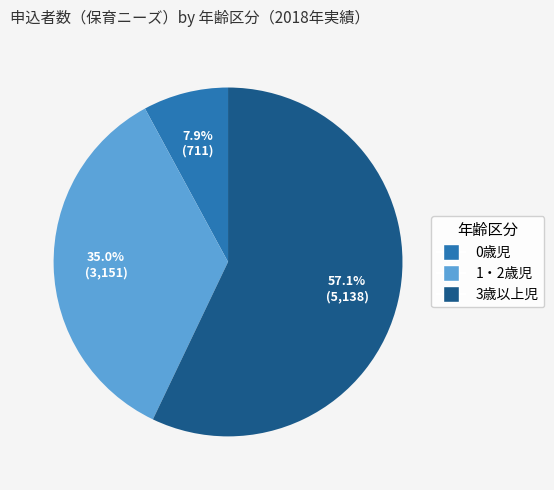

How many segments does this pie chart have?

3